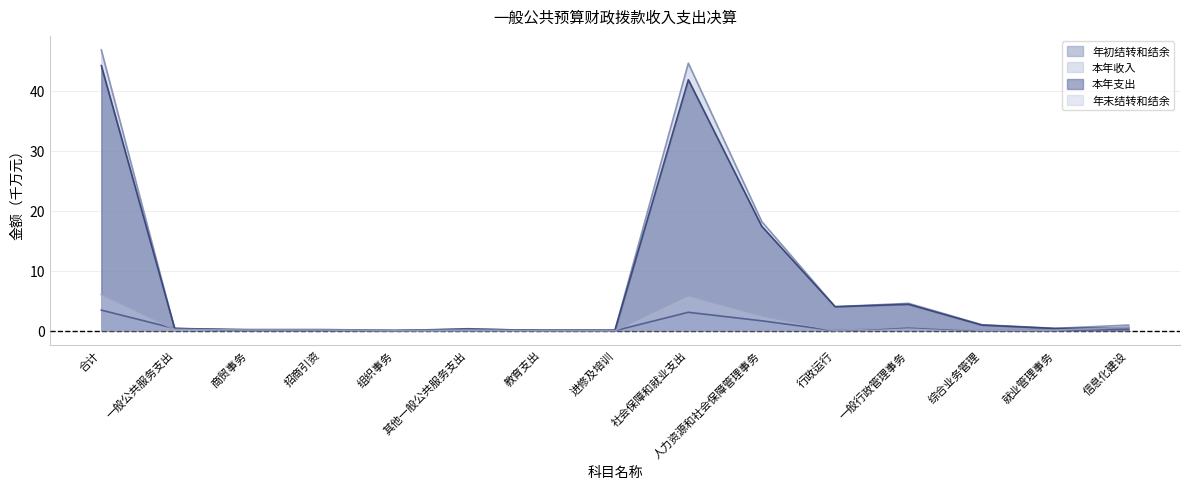

Reading right to left, extract all data points from this chart.

年初结转和结余: 信息化建设=0.2	就业管理事务=0.1	综合业务管理=0.0	一般行政管理事务=0.5	行政运行=0.0	人力资源和社会保障管理事务=1.6	社会保障和就业支出=3.1	进修及培训=0.0	教育支出=0.0	其他一般公共服务支出=0.3	组织事务=0.0	招商引资=0.0	商贸事务=0.0	一般公共服务支出=0.4	合计=3.4
本年收入: 信息化建设=0.9	就业管理事务=0.4	综合业务管理=1.0	一般行政管理事务=4.6	行政运行=4.0	人力资源和社会保障管理事务=18.2	社会保障和就业支出=44.6	进修及培训=0.1	教育支出=0.1	其他一般公共服务支出=0.0	组织事务=0.0	招商引资=0.2	商贸事务=0.2	一般公共服务支出=0.2	合计=46.8
本年支出: 信息化建设=0.5	就业管理事务=0.4	综合业务管理=0.9	一般行政管理事务=4.4	行政运行=4.0	人力资源和社会保障管理事务=17.4	社会保障和就业支出=41.8	进修及培训=0.1	教育支出=0.1	其他一般公共服务支出=0.2	组织事务=0.0	招商引资=0.1	商贸事务=0.1	一般公共服务支出=0.4	合计=44.2
年末结转和结余: 信息化建设=0.6	就业管理事务=0.1	综合业务管理=0.1	一般行政管理事务=0.7	行政运行=0.0	人力资源和社会保障管理事务=2.4	社会保障和就业支出=5.8	进修及培训=0.0	教育支出=0.0	其他一般公共服务支出=0.1	组织事务=0.0	招商引资=0.1	商贸事务=0.1	一般公共服务支出=0.2	合计=6.0